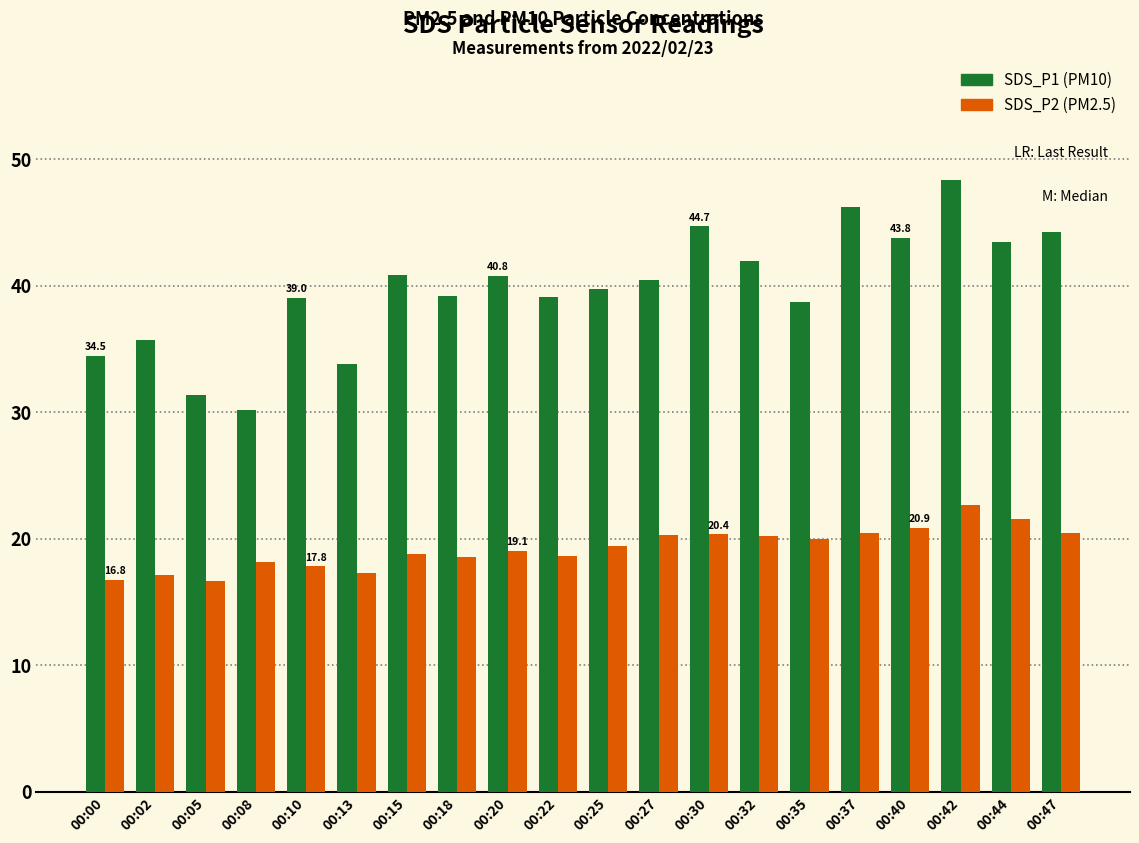

What is the spread (max minus min) of values at 00:37?

25.8